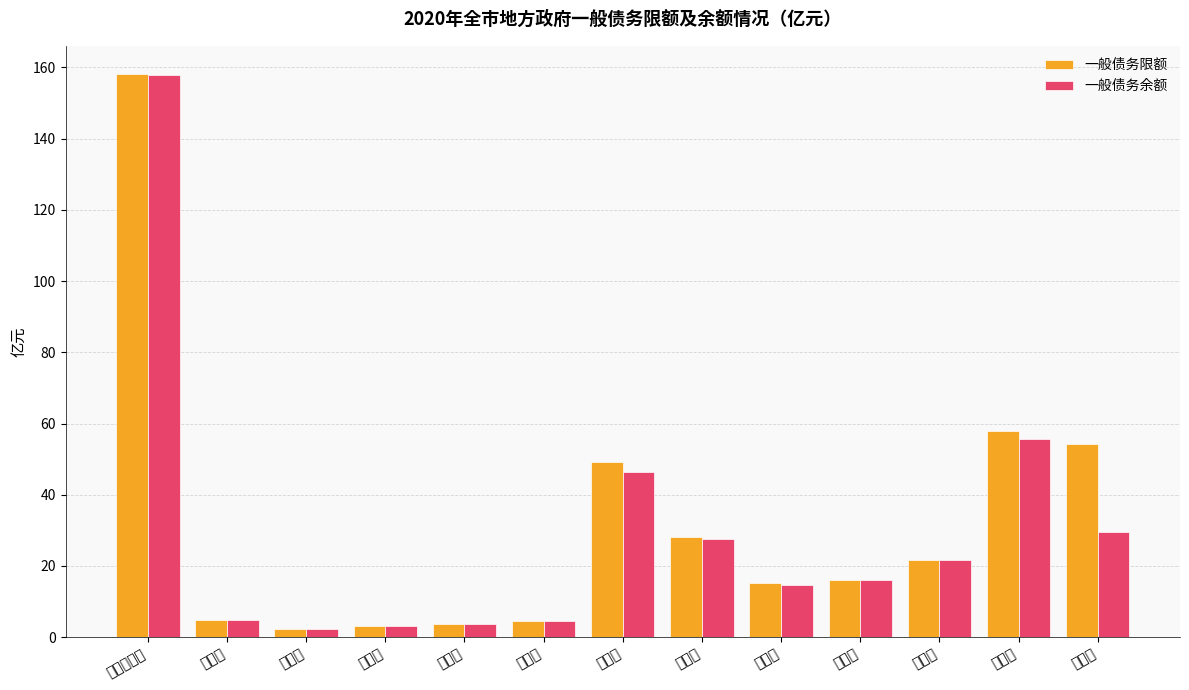

Is the value of 一般债务余额 at 珠晖区 greater than the value of 一般债务限额 at 珠晖区?

No